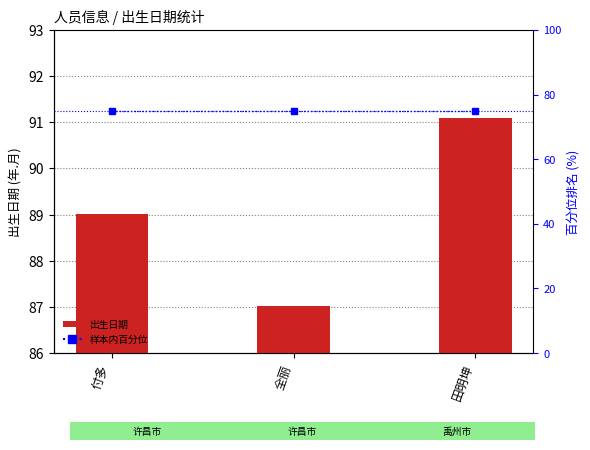

Which series has the largest total across all categories?

出生日期